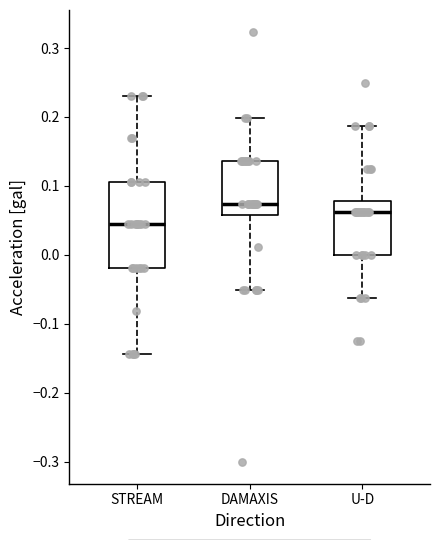

Reading left to right, transcribe this box plot: for each box, give where its median line is, the range the box spans, and where its two whiskers end, as read against the y-axis. The values are not printed on the chart, so give them approximately, as read against the axis.

STREAM: median 0.04, box -0.02 to 0.11, whiskers -0.14 to 0.23
DAMAXIS: median 0.07, box 0.06 to 0.14, whiskers -0.05 to 0.20
U-D: median 0.06, box 0.00 to 0.08, whiskers -0.06 to 0.19